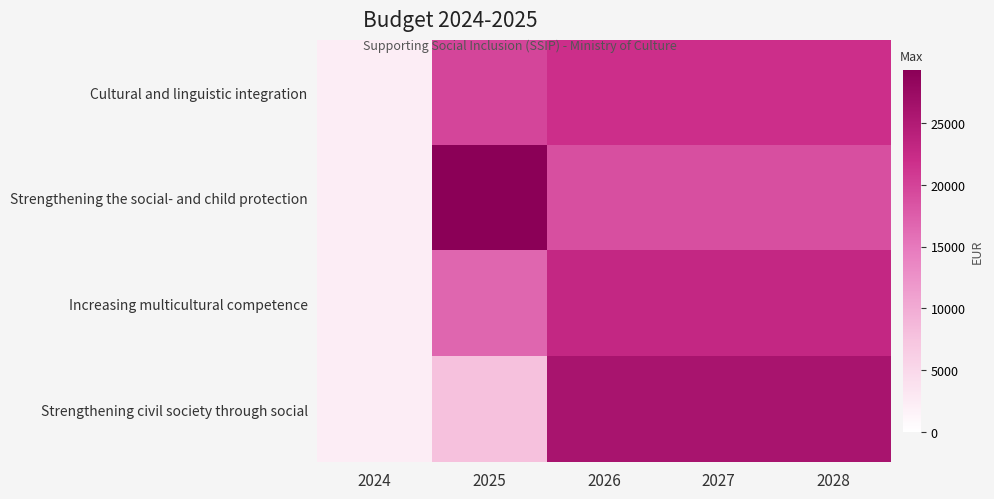

Reading left to right, list all the values displayed in this chart.

Cultural and linguistic integration: 2024=2300	2025=19800	2026=21967	2027=21967	2028=21966
Strengthening the social- and child protection: 2024=2300	2025=29300	2026=18800	2027=18800	2028=18800
Increasing multicultural competence: 2024=2300	2025=16800	2026=22966	2027=22967	2028=22967
Strengthening civil society through social: 2024=2300	2025=7800	2026=25966	2027=25967	2028=25967